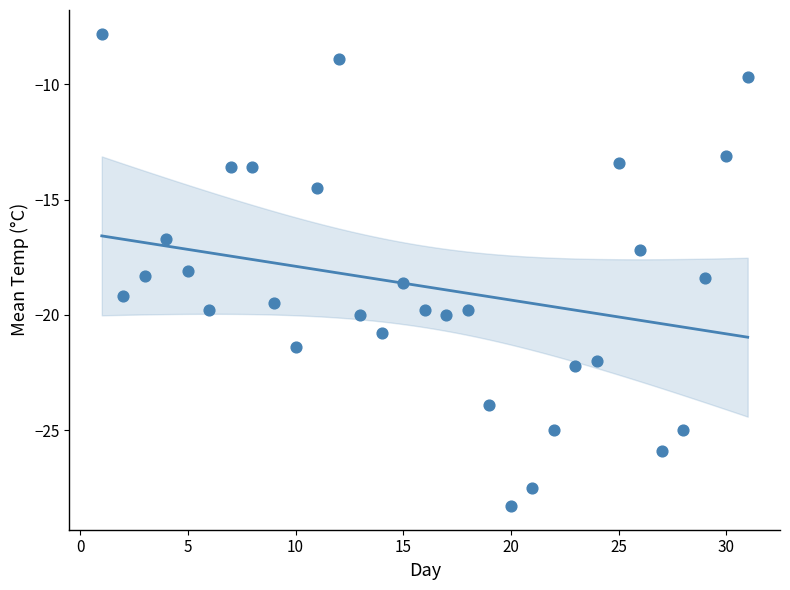

What is the range of Y values (max minus min)?

20.5